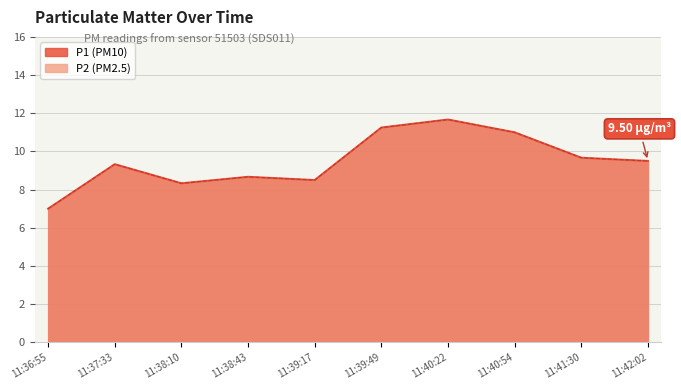

Is the value of P2 at 11:39:49 greater than the value of P1 at 11:42:02?

Yes